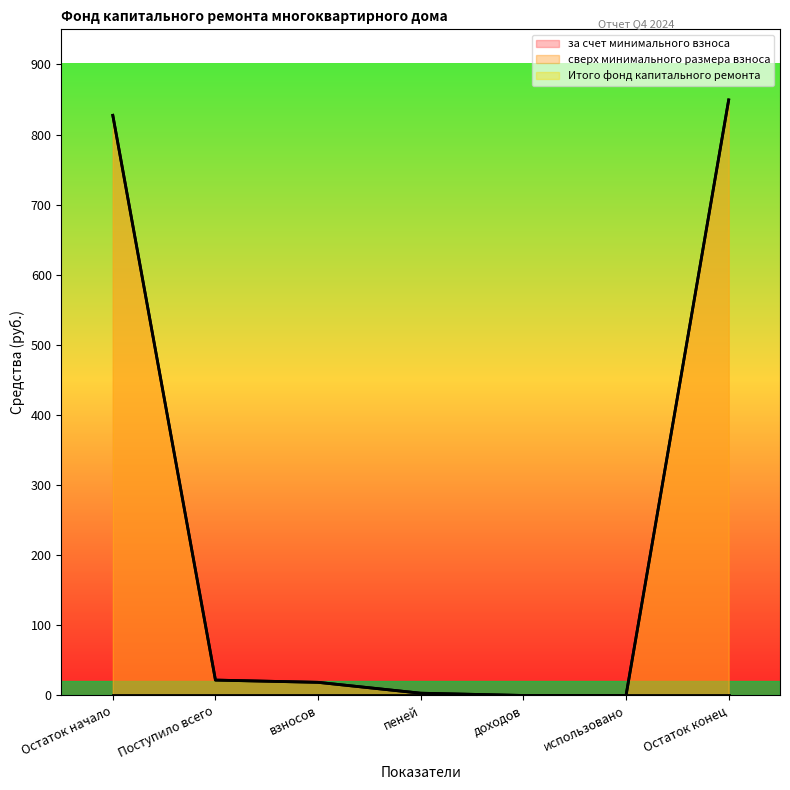

Does the chart have visible grid lines?

No